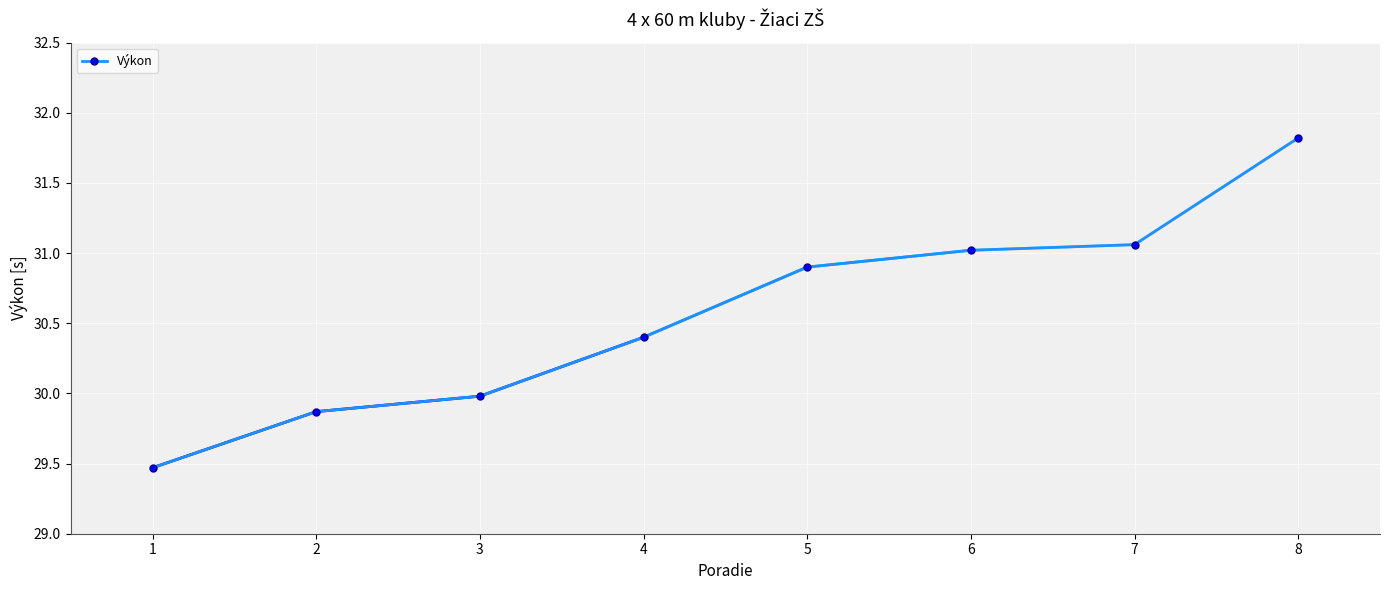

Approximately how many times larger is the value at 4 compared to 7?

1.0